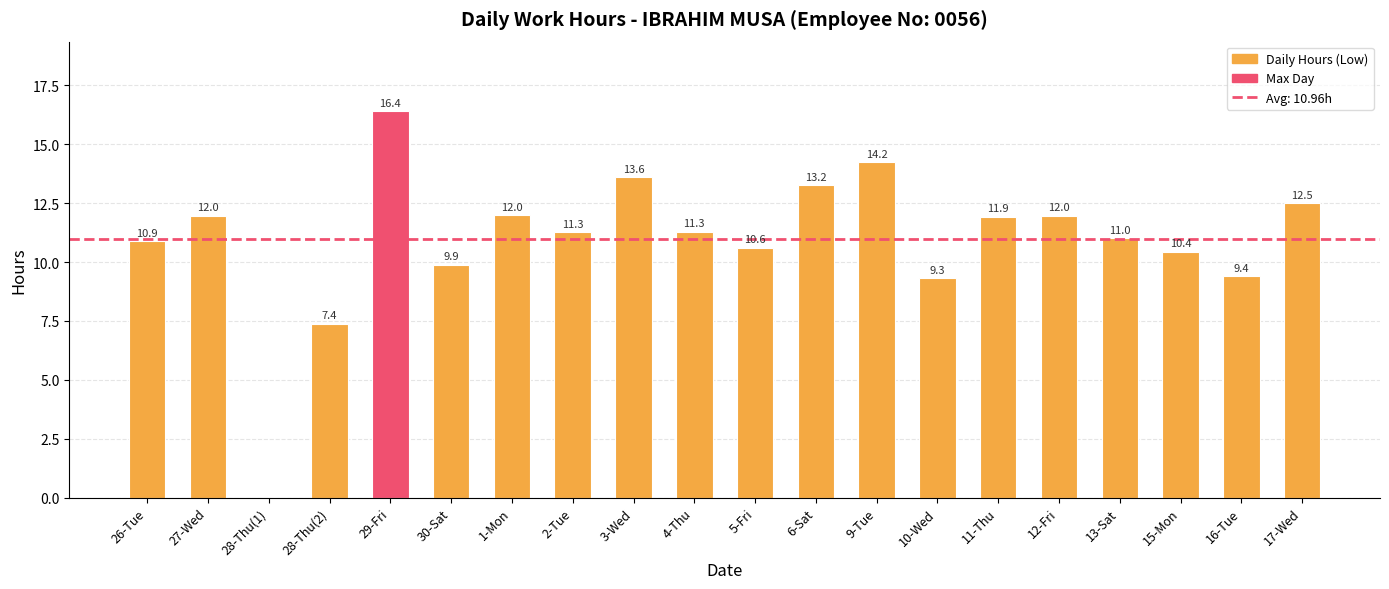

What is the change in value from 28-Thu(1) to 3-Wed?

+13.6